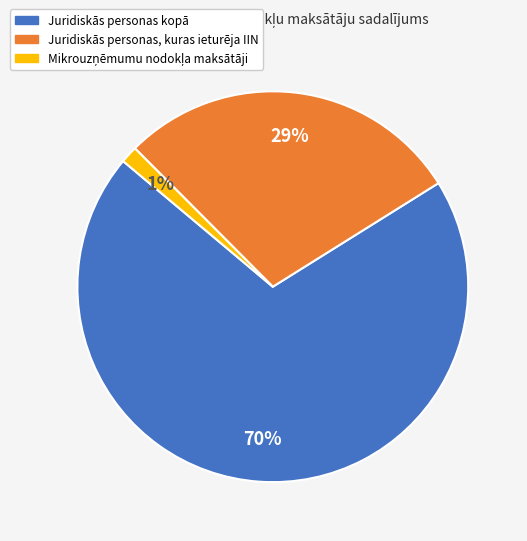

To the nearest percent, what is the average slice percentage?

33%